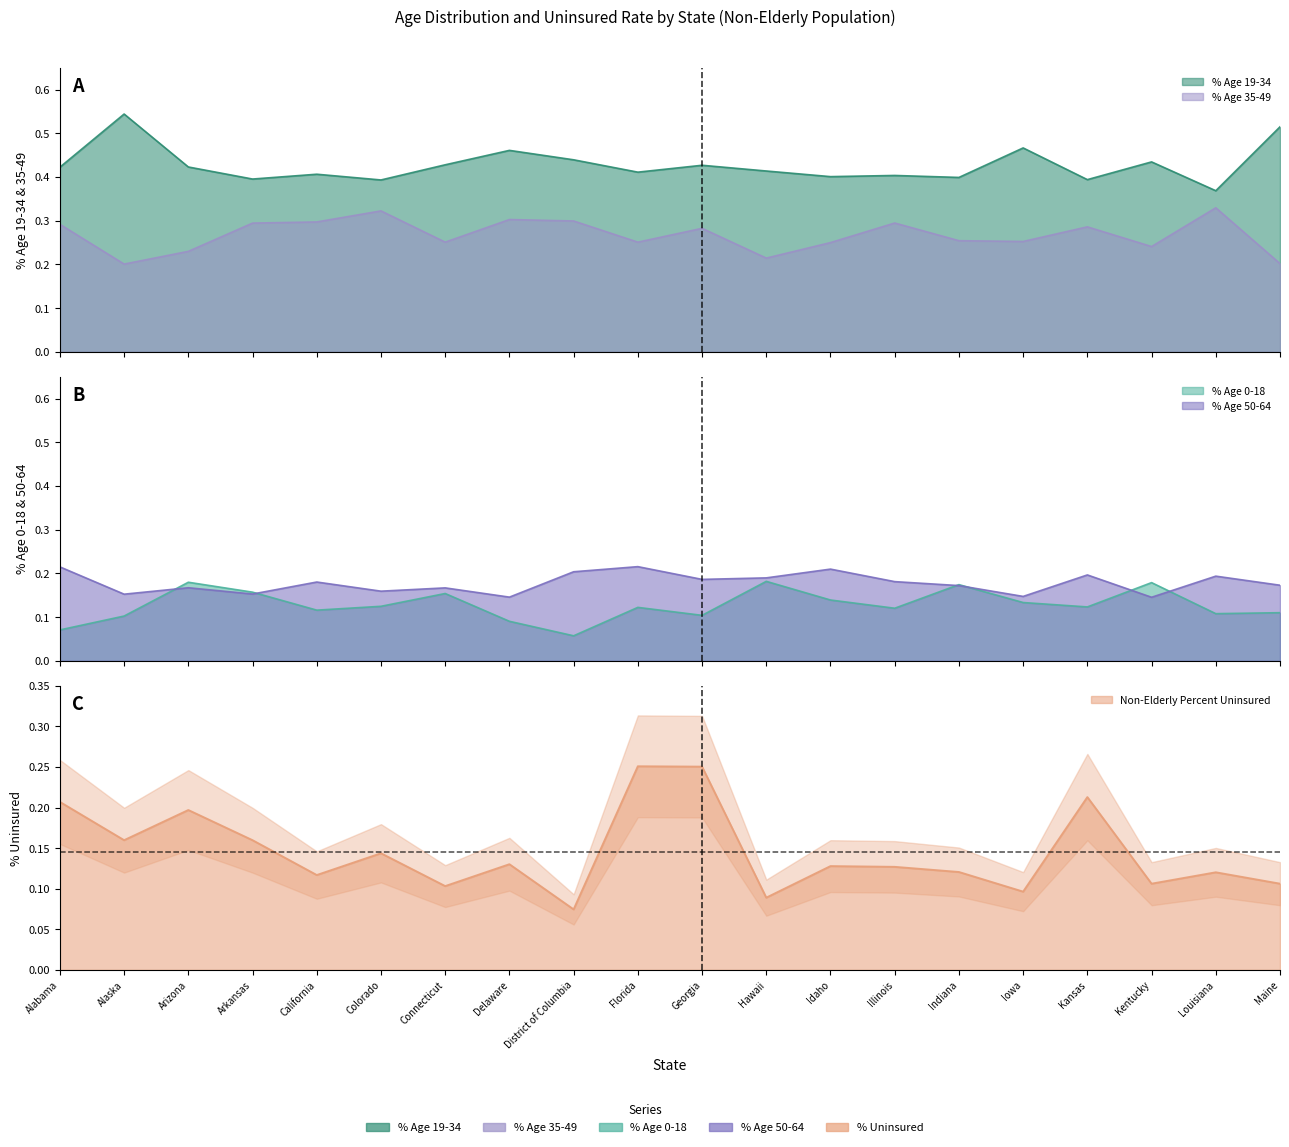

Reading left to right, what are all the values shown in this chart?

% Age 0-18: Alabama=0.1	Alaska=0.1	Arizona=0.2	Arkansas=0.2	California=0.1	Colorado=0.1	Connecticut=0.2	Delaware=0.1	District of Columbia=0.1	Florida=0.1	Georgia=0.1	Hawaii=0.2	Idaho=0.1	Illinois=0.1	Indiana=0.2	Iowa=0.1	Kansas=0.1	Kentucky=0.2	Louisiana=0.1	Maine=0.1
% Age 19-34: Alabama=0.4	Alaska=0.5	Arizona=0.4	Arkansas=0.4	California=0.4	Colorado=0.4	Connecticut=0.4	Delaware=0.5	District of Columbia=0.4	Florida=0.4	Georgia=0.4	Hawaii=0.4	Idaho=0.4	Illinois=0.4	Indiana=0.4	Iowa=0.5	Kansas=0.4	Kentucky=0.4	Louisiana=0.4	Maine=0.5
% Age 35-49: Alabama=0.3	Alaska=0.2	Arizona=0.2	Arkansas=0.3	California=0.3	Colorado=0.3	Connecticut=0.3	Delaware=0.3	District of Columbia=0.3	Florida=0.3	Georgia=0.3	Hawaii=0.2	Idaho=0.2	Illinois=0.3	Indiana=0.3	Iowa=0.3	Kansas=0.3	Kentucky=0.2	Louisiana=0.3	Maine=0.2
% Age 50-64: Alabama=0.2	Alaska=0.2	Arizona=0.2	Arkansas=0.2	California=0.2	Colorado=0.2	Connecticut=0.2	Delaware=0.1	District of Columbia=0.2	Florida=0.2	Georgia=0.2	Hawaii=0.2	Idaho=0.2	Illinois=0.2	Indiana=0.2	Iowa=0.1	Kansas=0.2	Kentucky=0.1	Louisiana=0.2	Maine=0.2
Non-Elderly Percent Uninsured: Alabama=0.2	Alaska=0.2	Arizona=0.2	Arkansas=0.2	California=0.1	Colorado=0.1	Connecticut=0.1	Delaware=0.1	District of Columbia=0.1	Florida=0.3	Georgia=0.3	Hawaii=0.1	Idaho=0.1	Illinois=0.1	Indiana=0.1	Iowa=0.1	Kansas=0.2	Kentucky=0.1	Louisiana=0.1	Maine=0.1